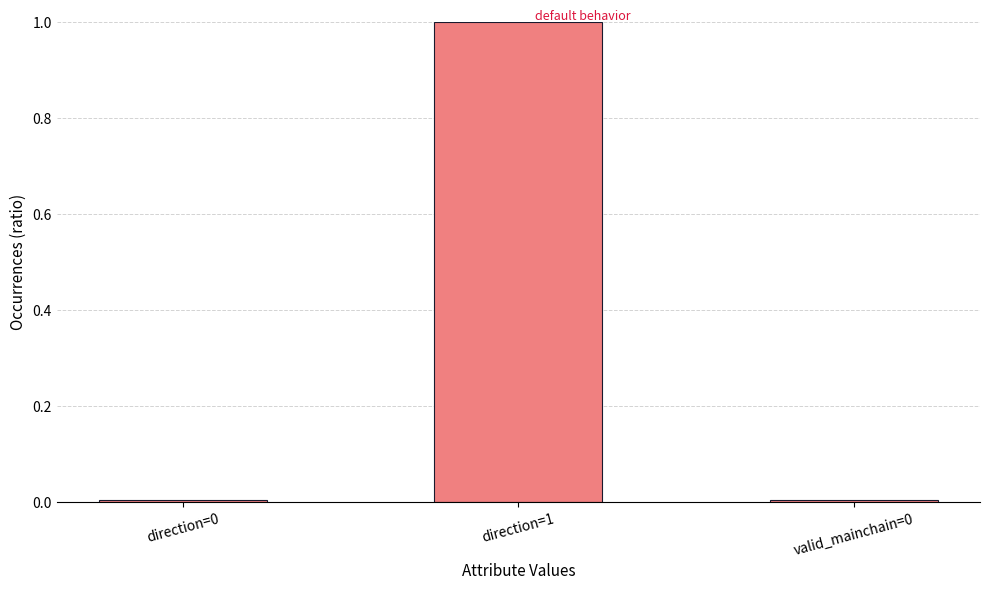

Is it true that the value at direction=1 is 1.0?

True